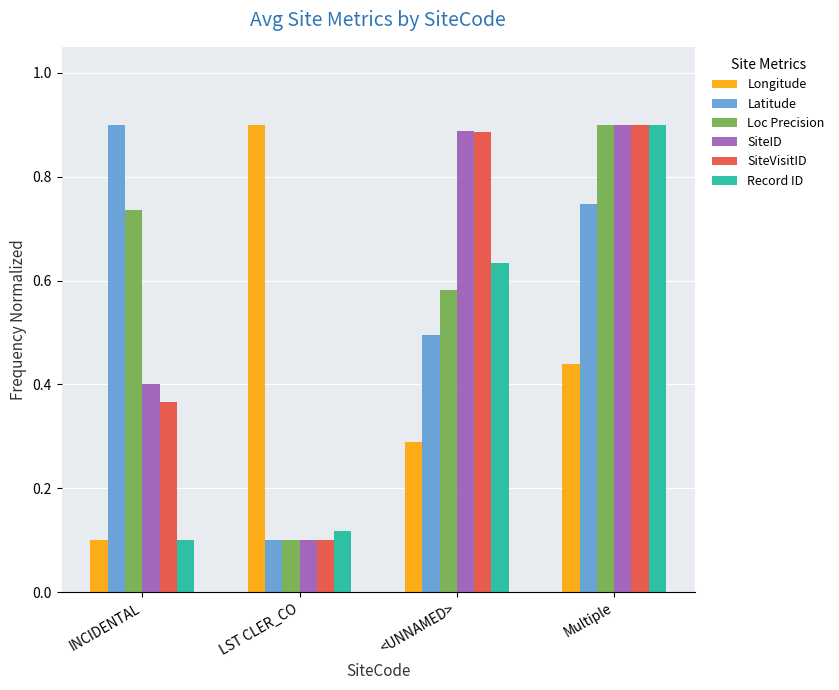

The value of Loc Precision at LST CLER_CO is 0.2. True or false?

False